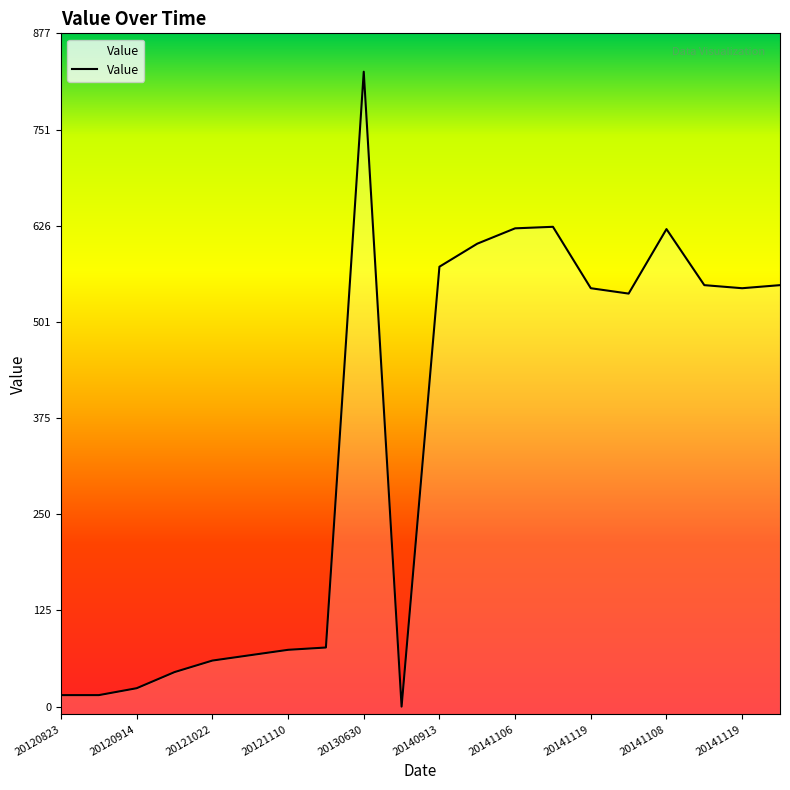

List the labels in order of value, smallest first.

20140426, 20120823, 20120825, 20120914, 20121002, 20121022, 20121101, 20121110, 20121121, 20141202, 20141119, 20141119, 20141128, 20141126, 20140913, 20141012, 20141108, 20141106, 20141115, 20130630